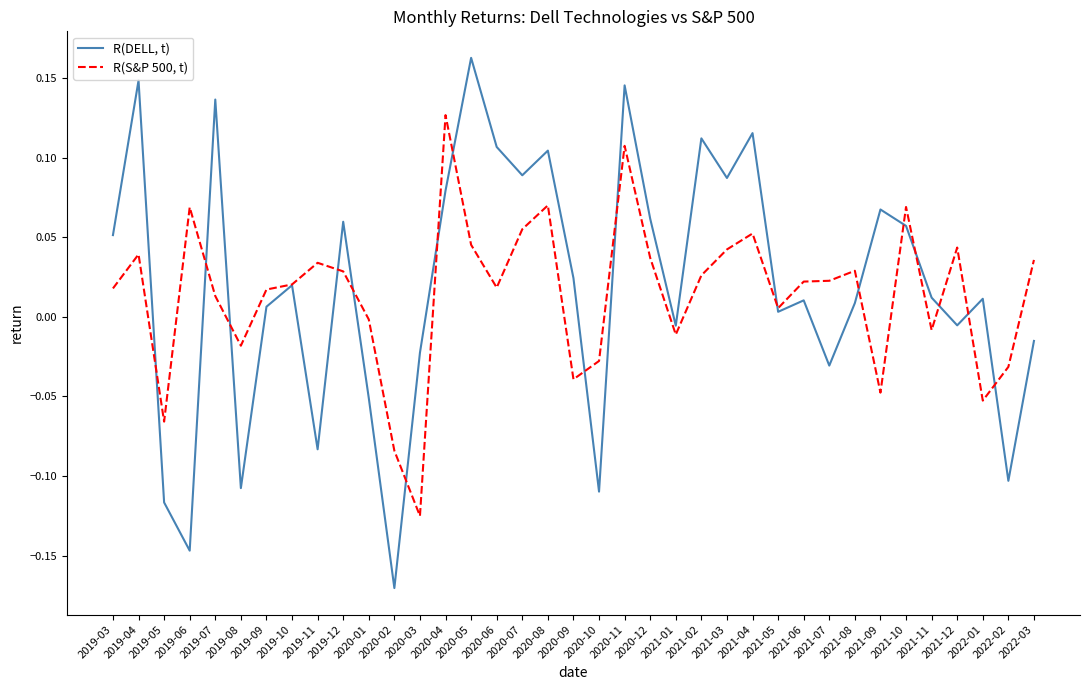

How many positive values does the R(S&P 500, t) series have?

25